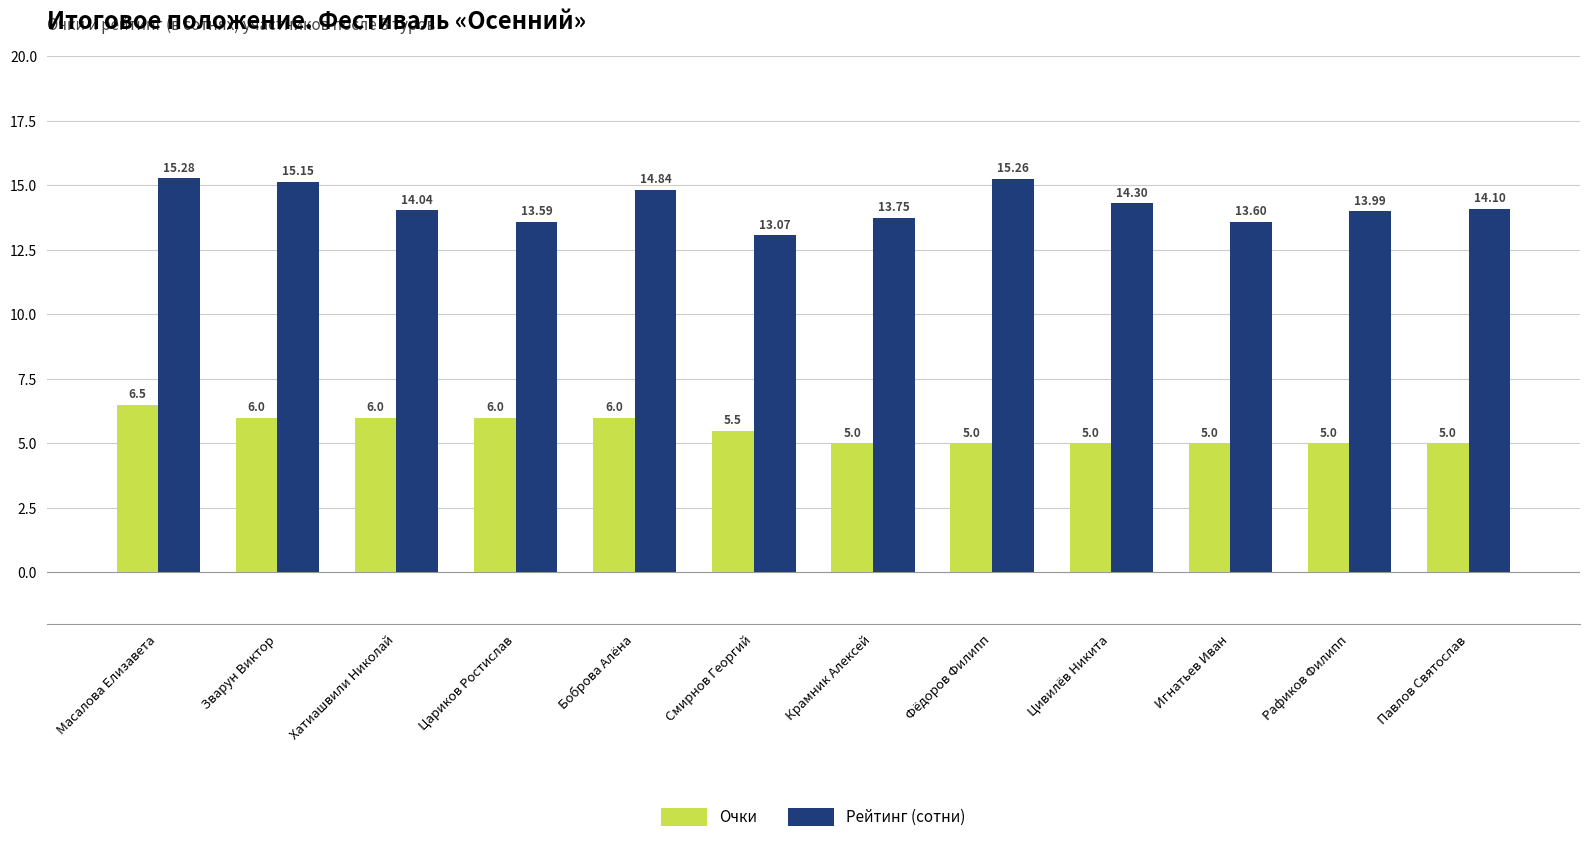

At which category is the sum across all series the highest?

Масалова Елизавета